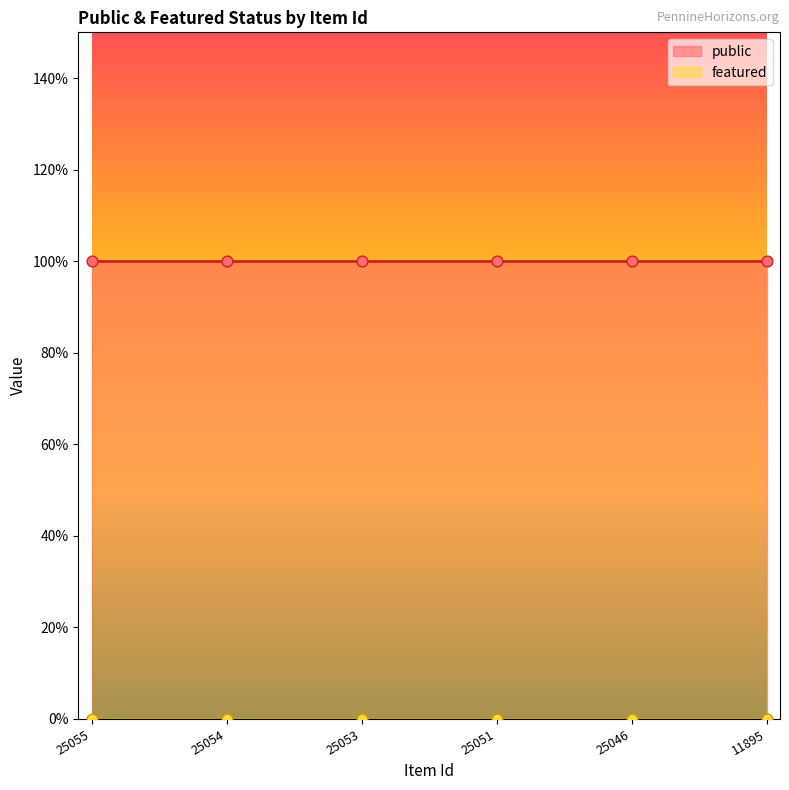

Which series has the widest spread of Y values?

public